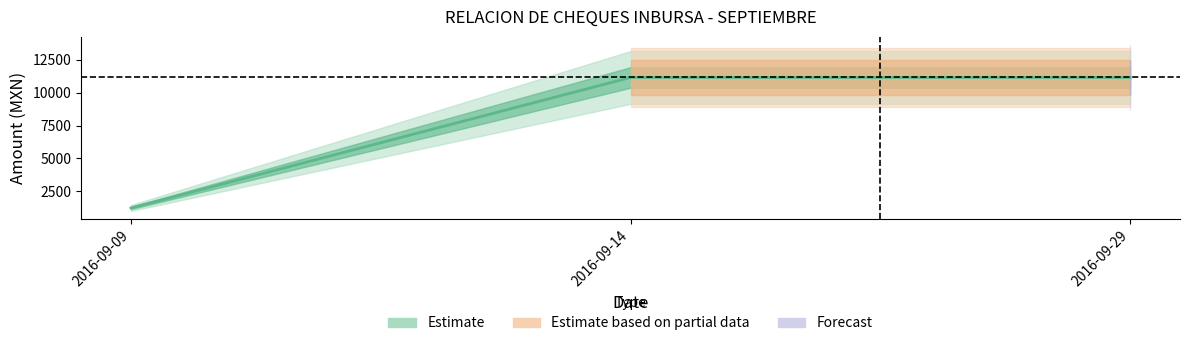

How many data points does each series have?

3